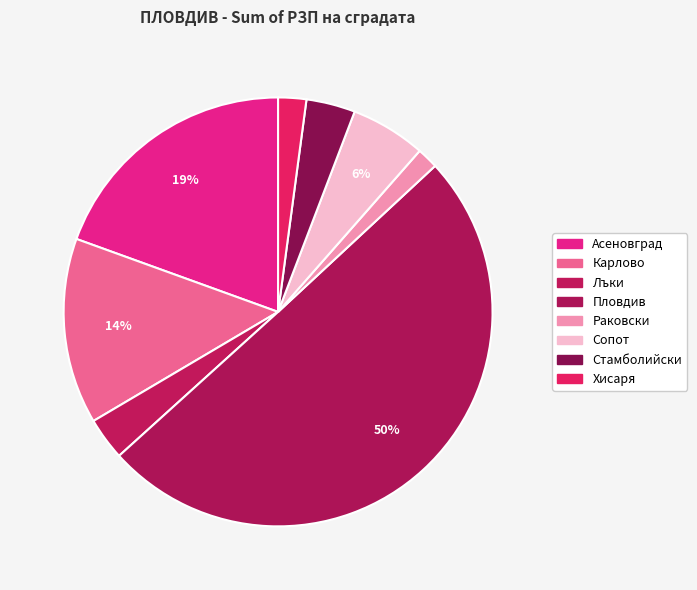

To the nearest percent, what is the combined percentage of Карлово and Лъки?

17%